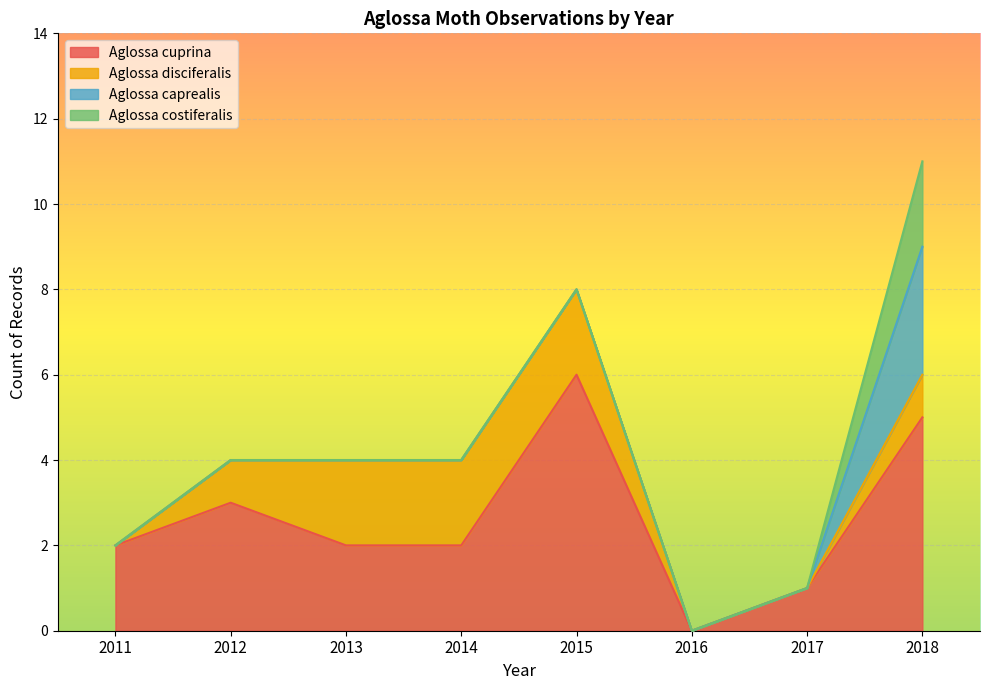

The Aglossa costiferalis series shows 1 at 2017. True or false?

False